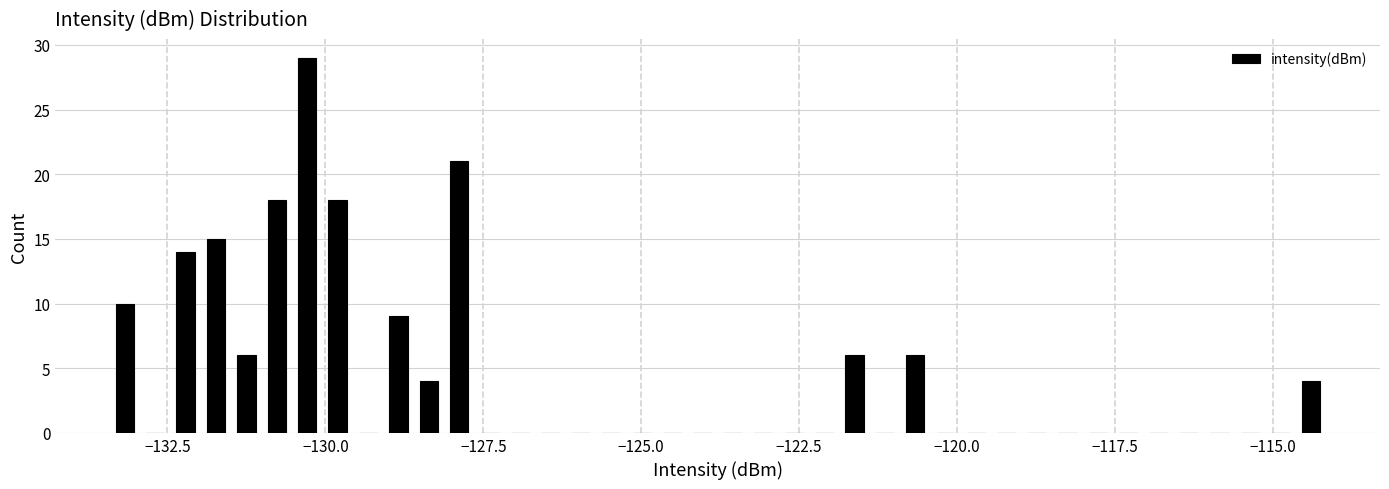

Around what value on the x-axis is the tallest bar? Give the approximate position of its centre, as read against the axis.

-130.5